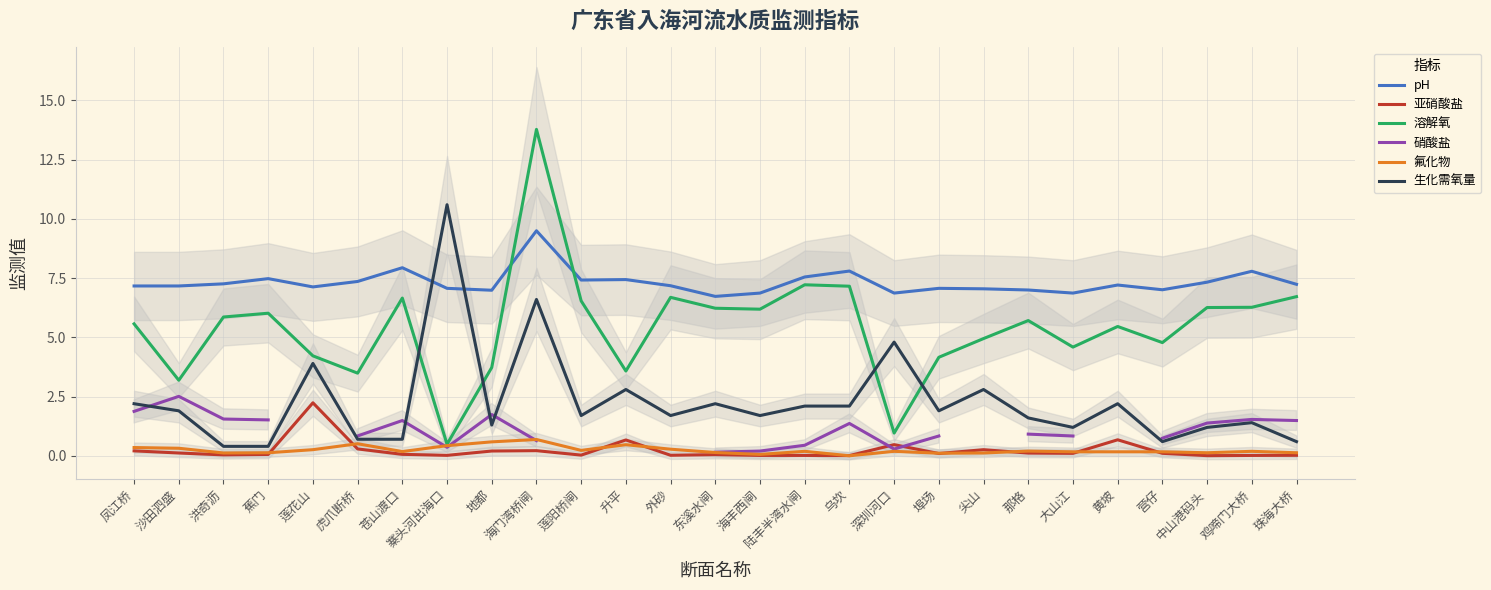

True or false: 硝酸盐 and pH cross at least once.

False